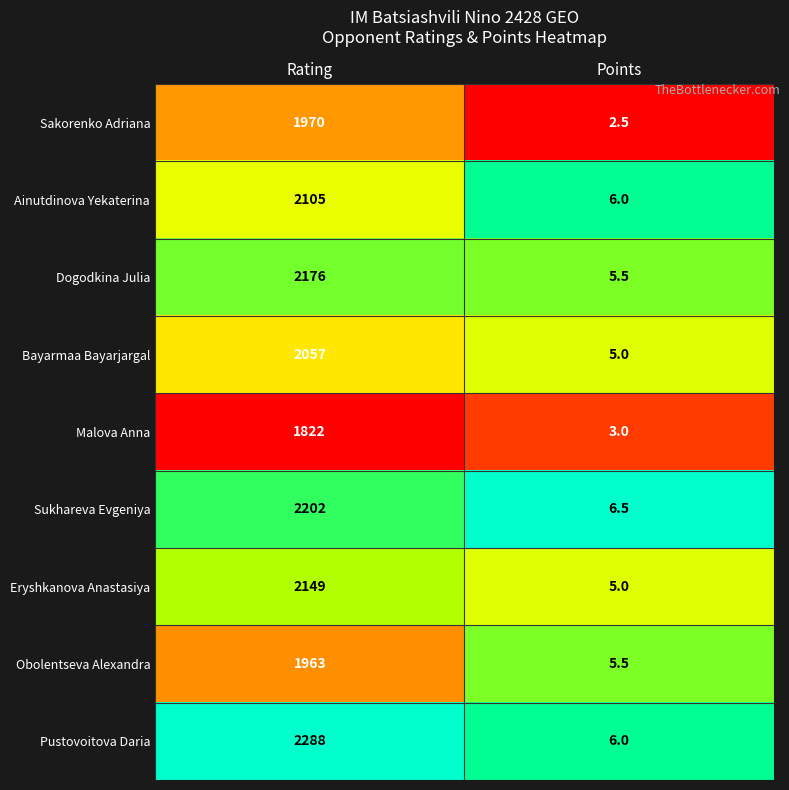

How many distinct data groups are displayed?

9